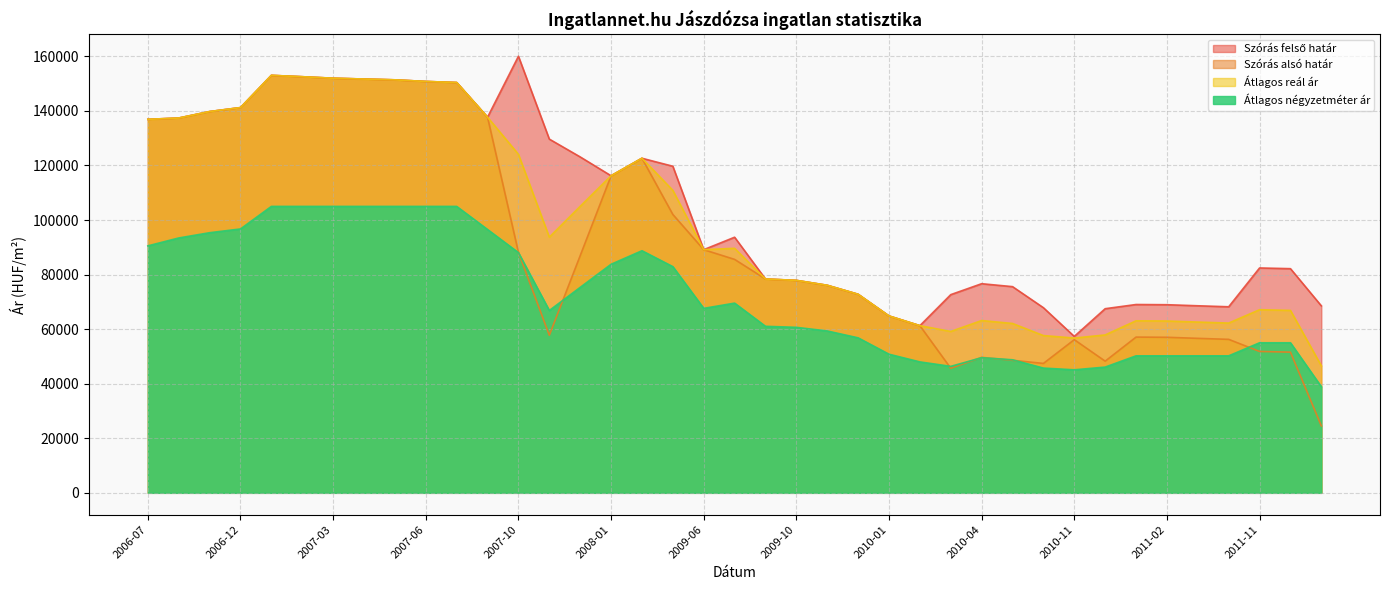

What is the label of the 20th point from the left?

2009-07